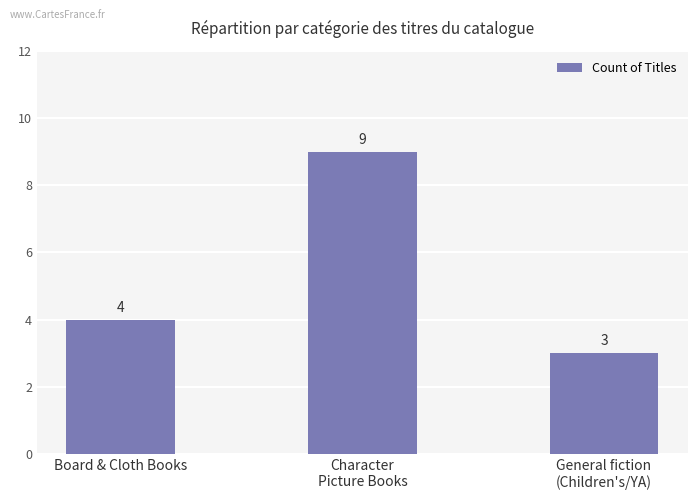

What is the sum of the values at General fiction
(Children's/YA) and Character
Picture Books?

12